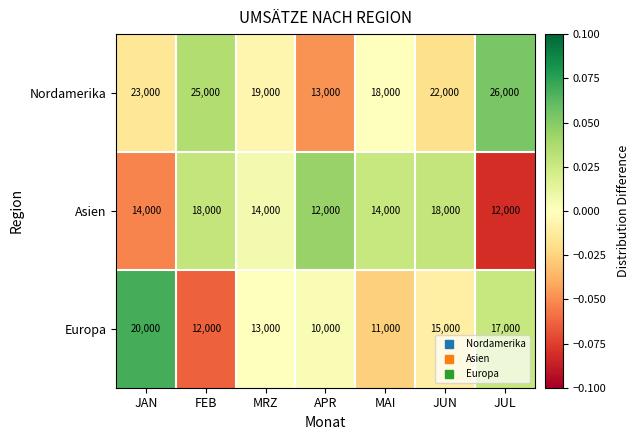

Count the Europa values in the range 11000 to 17000.

5